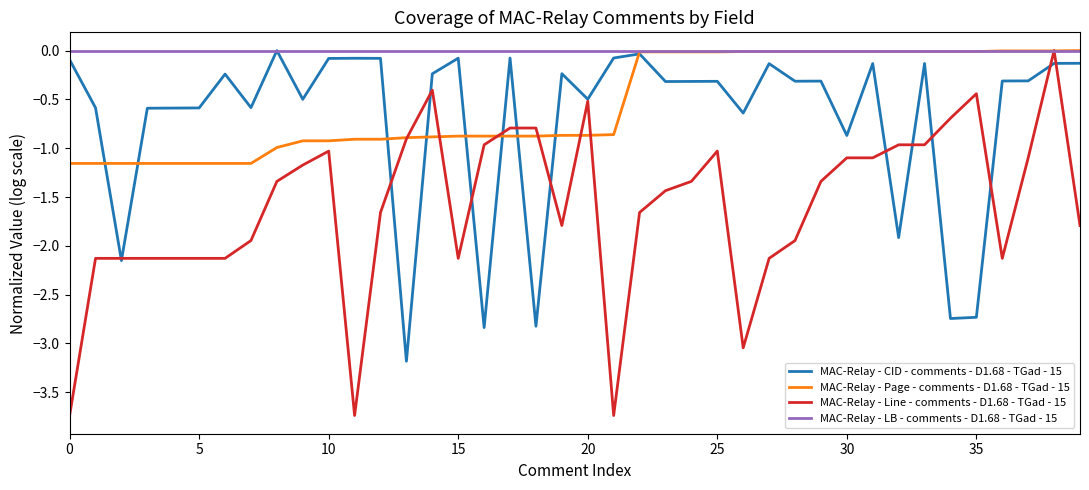

Which series has the widest spread of values?

MAC-Relay - Line - comments - D1.68 - TGad - 15